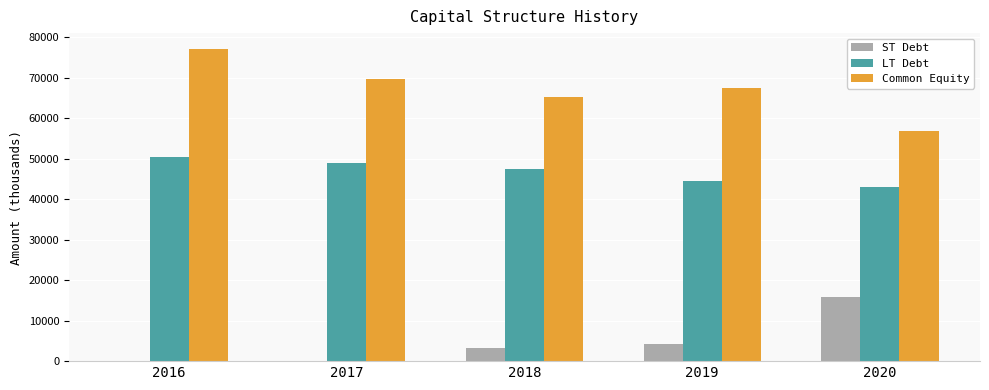

Which series has the largest total across all categories?

Common Equity